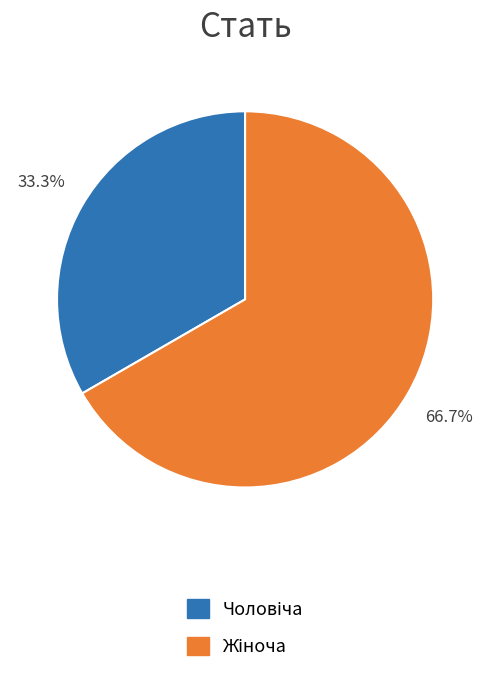

Is there a majority slice in this chart?

Yes